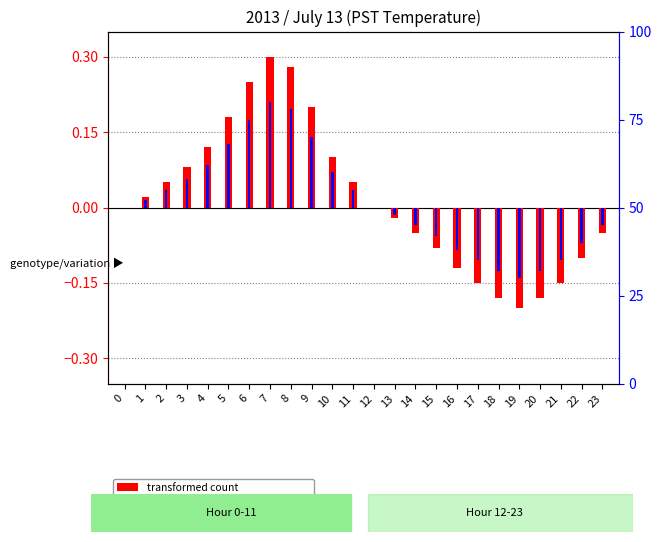

What is the sum of the transformed count values at 20 and 18?

-0.4